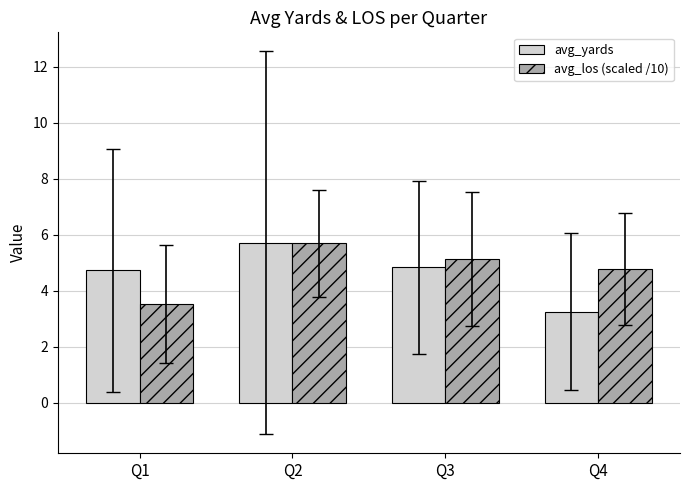

List the labels in order of avg_los (scaled /10) value, largest first.

Q2, Q3, Q4, Q1